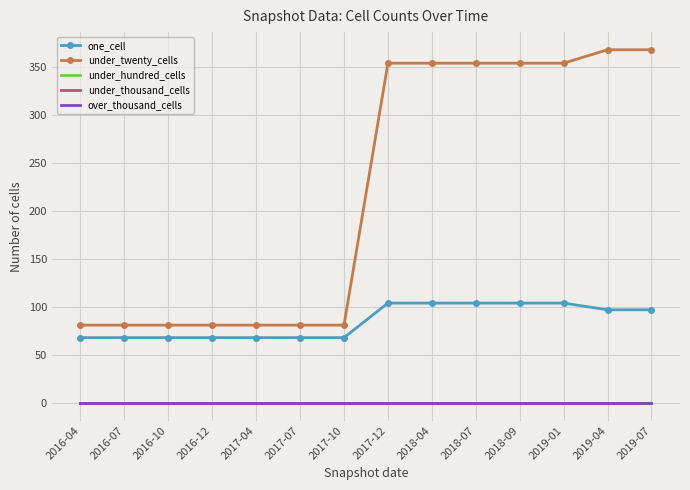

How many lines are shown in the chart?

5